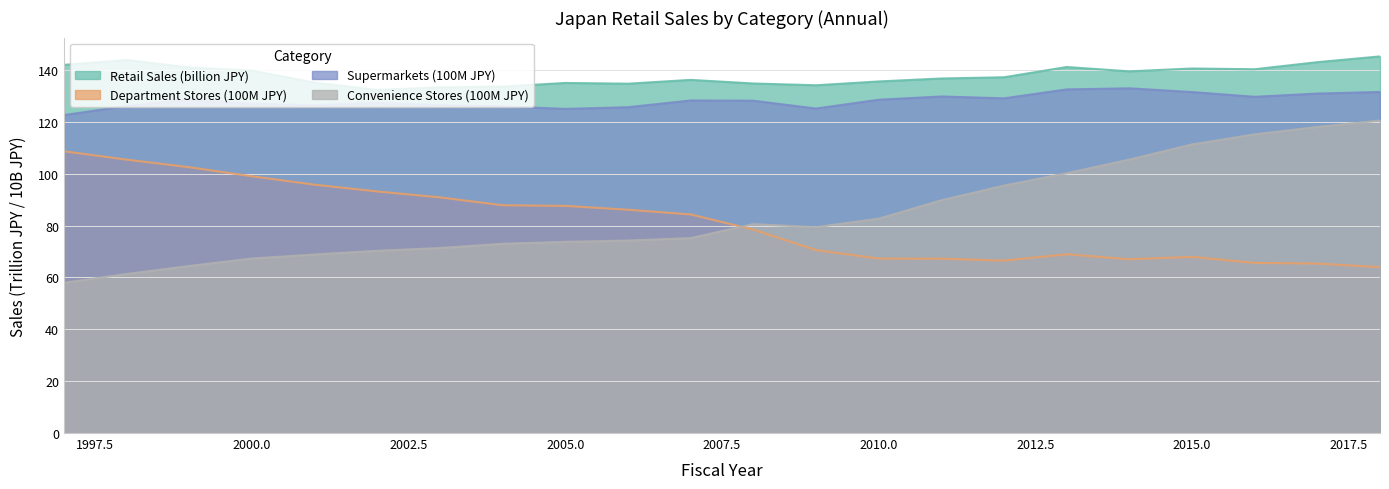

Is it true that Convenience Stores (100M JPY) equals 118.0 at 2017?

True